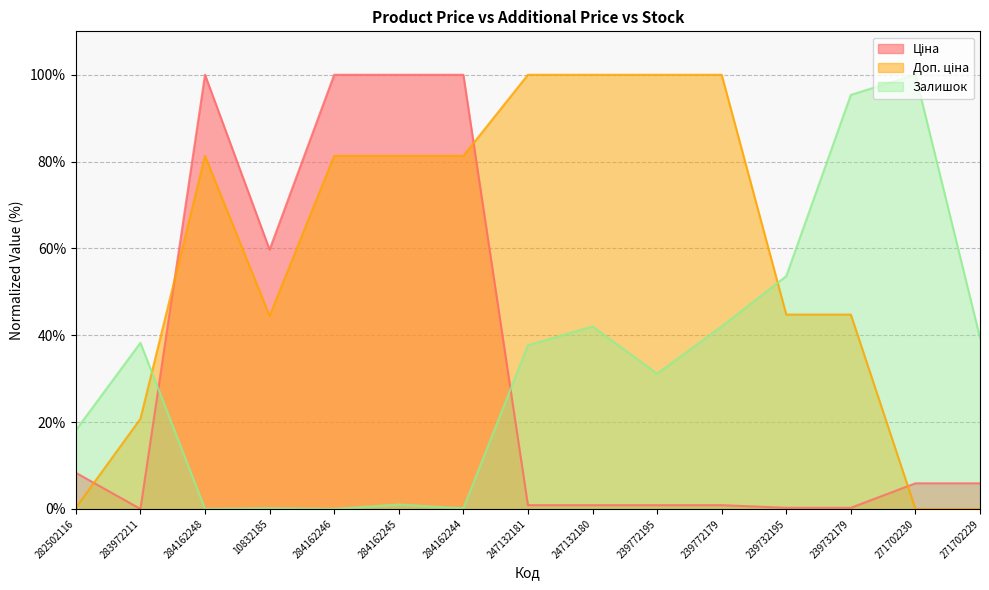

How many data points in Ціна are less than 5?

7